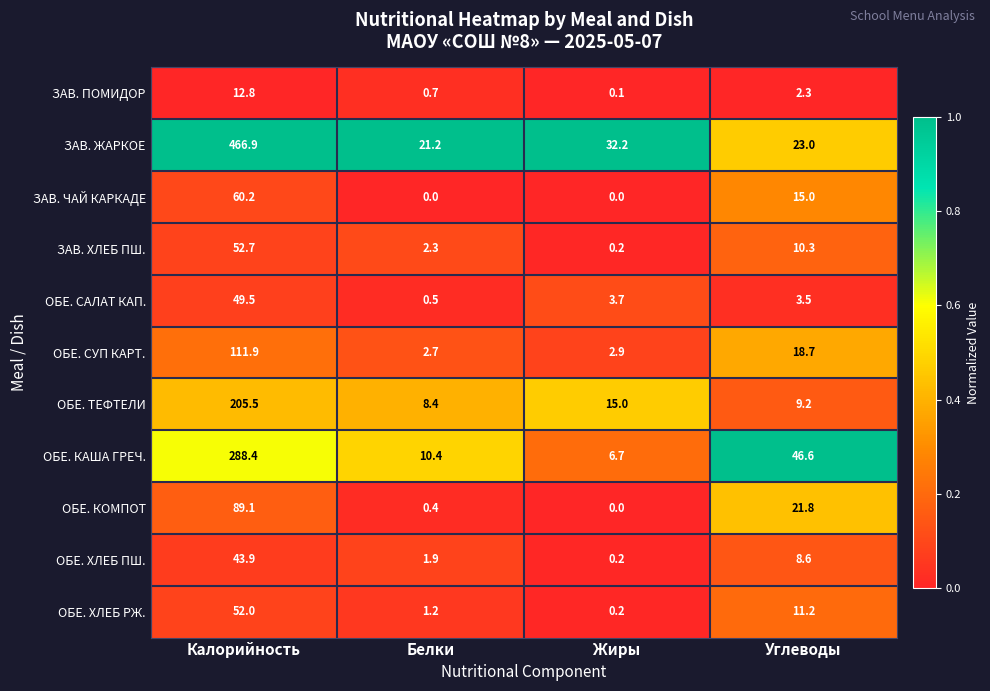

Which series has the largest total across all categories?

ЗАВ. ЖАРКОЕ